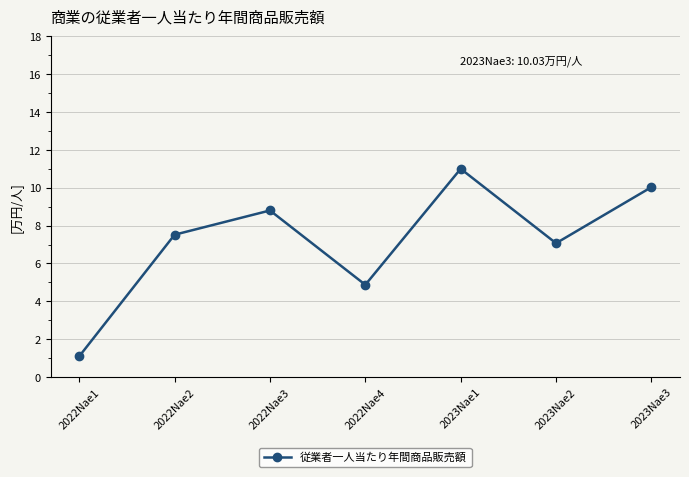

What is the greatest value displayed?

11.0